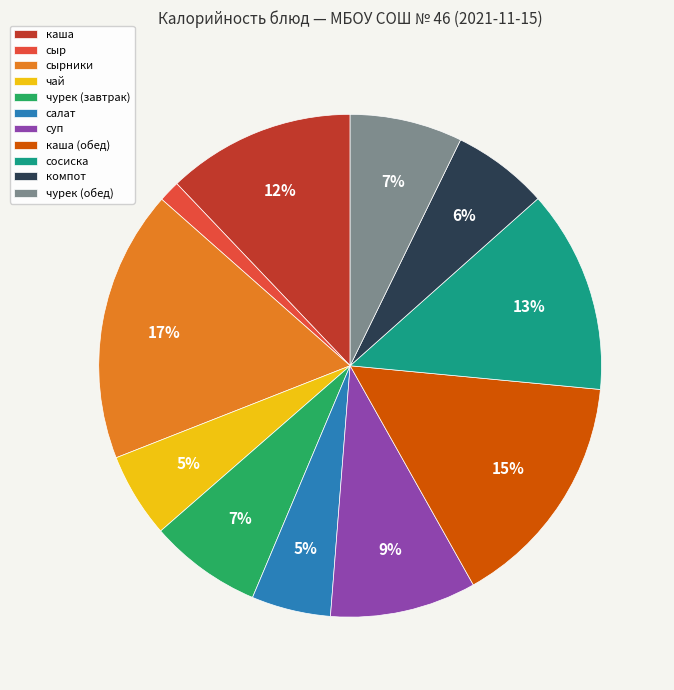

Do каша and компот together represent more than half of the pie?

No